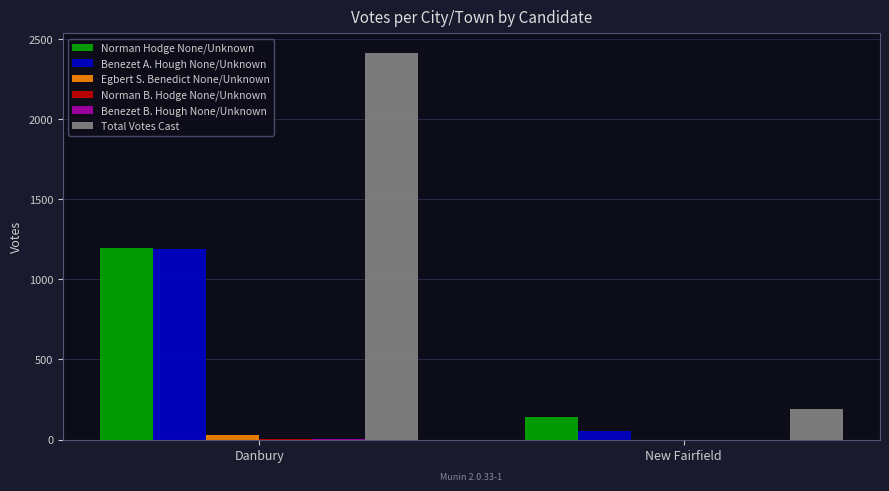

What is the greatest value displayed?

2415